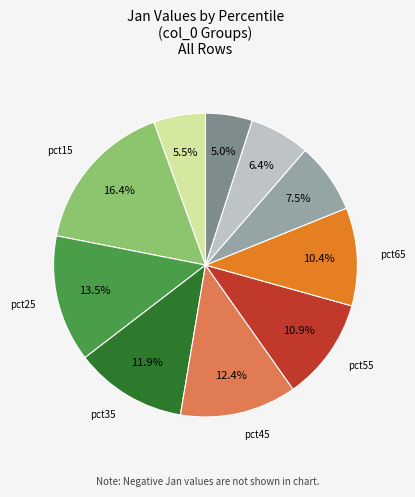

Does any single category account for the majority?

No